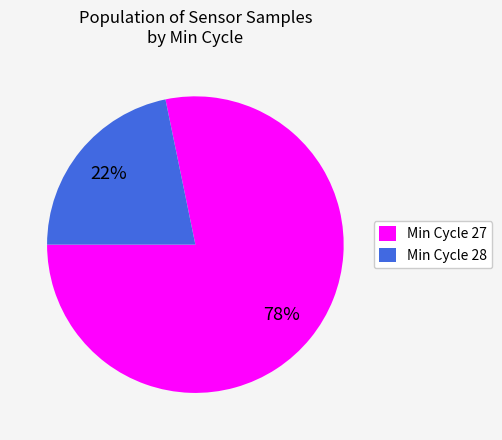

How many slices are in this pie chart?

2